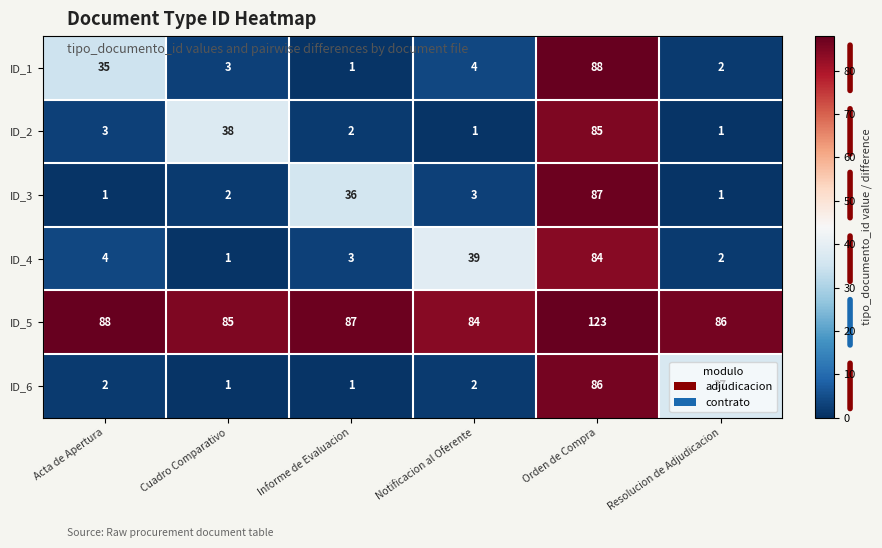

How many categories are shown in the chart?

6